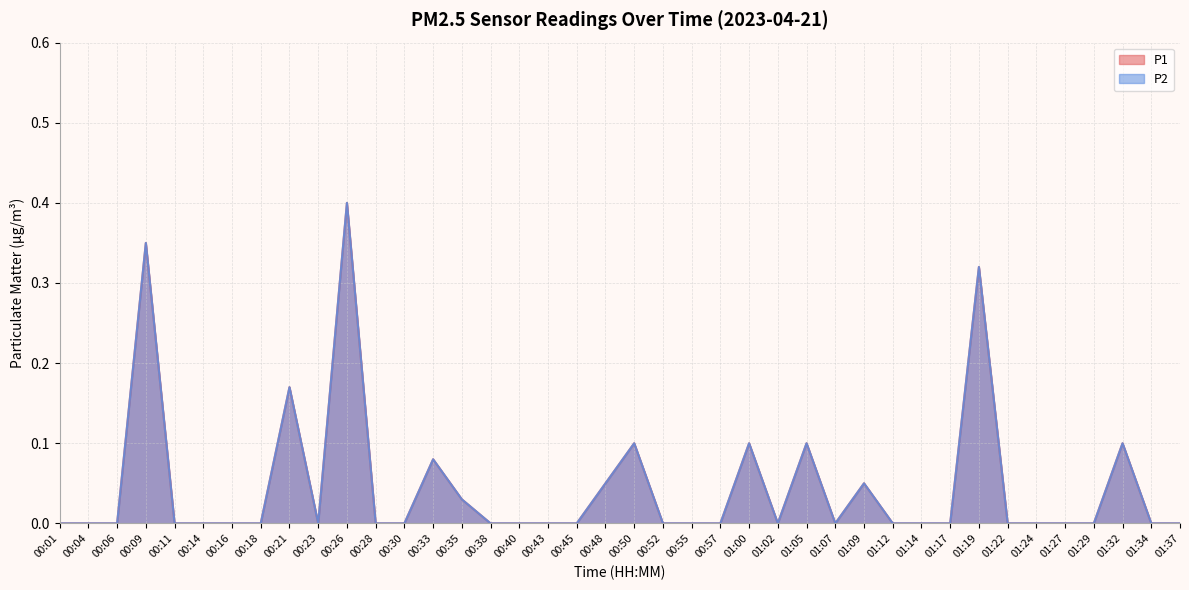

What is the difference between the P2 values at 00:43 and 00:09?

0.3